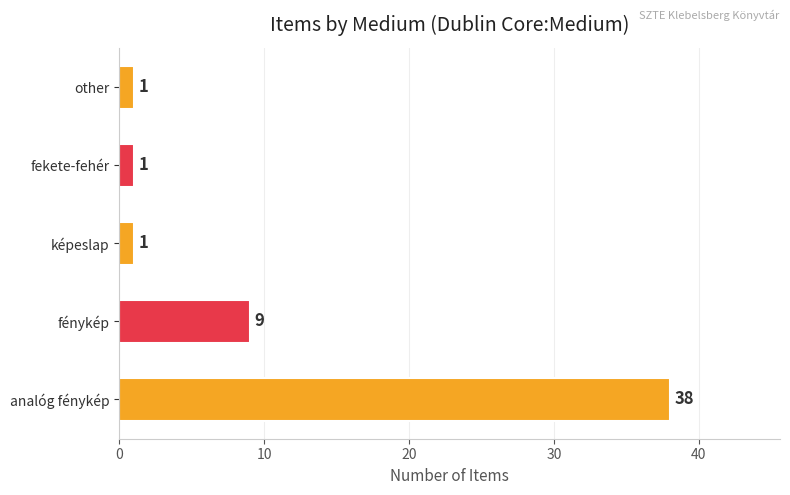

Where is the data nearest to the value 19?

fénykép